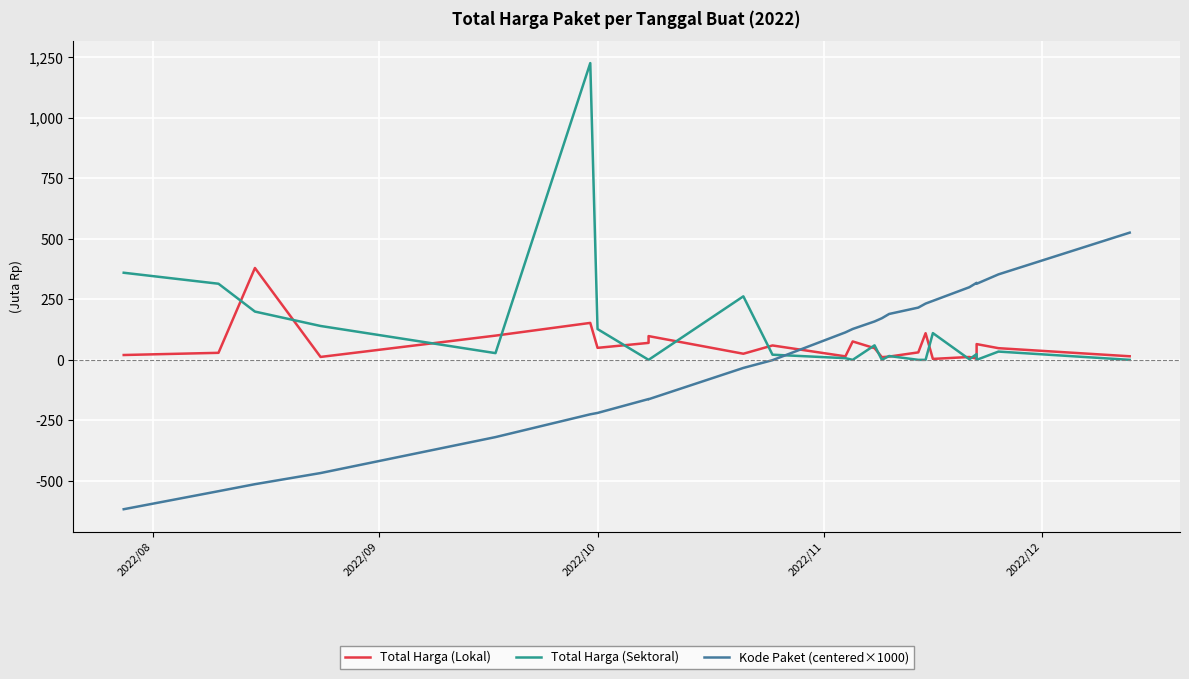

List the series in order of their overall mean, lowest first.

Kode Paket (centered×1000), Total Harga (Lokal), Total Harga (Sektoral)